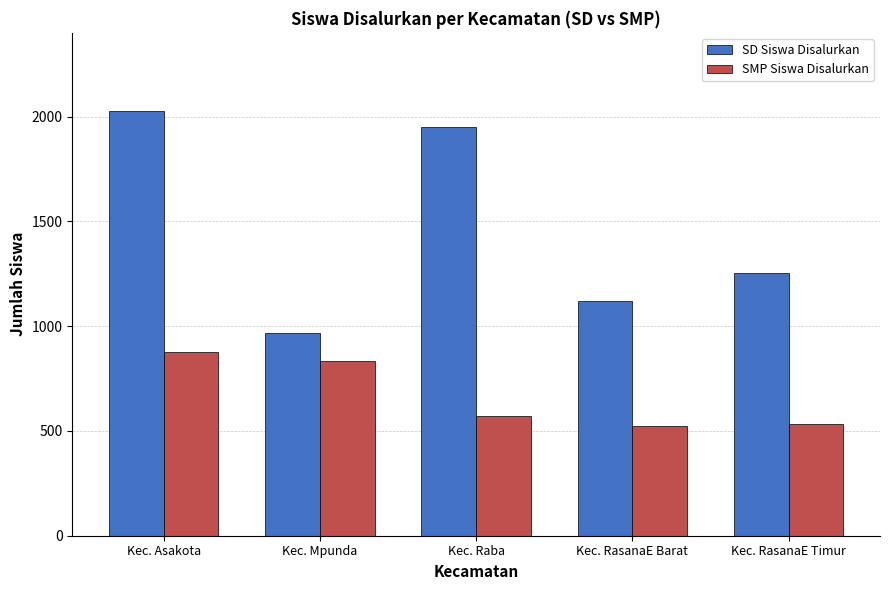

What is the difference between the SD Siswa Disalurkan values at Kec. Asakota and Kec. RasanaE Timur?

773